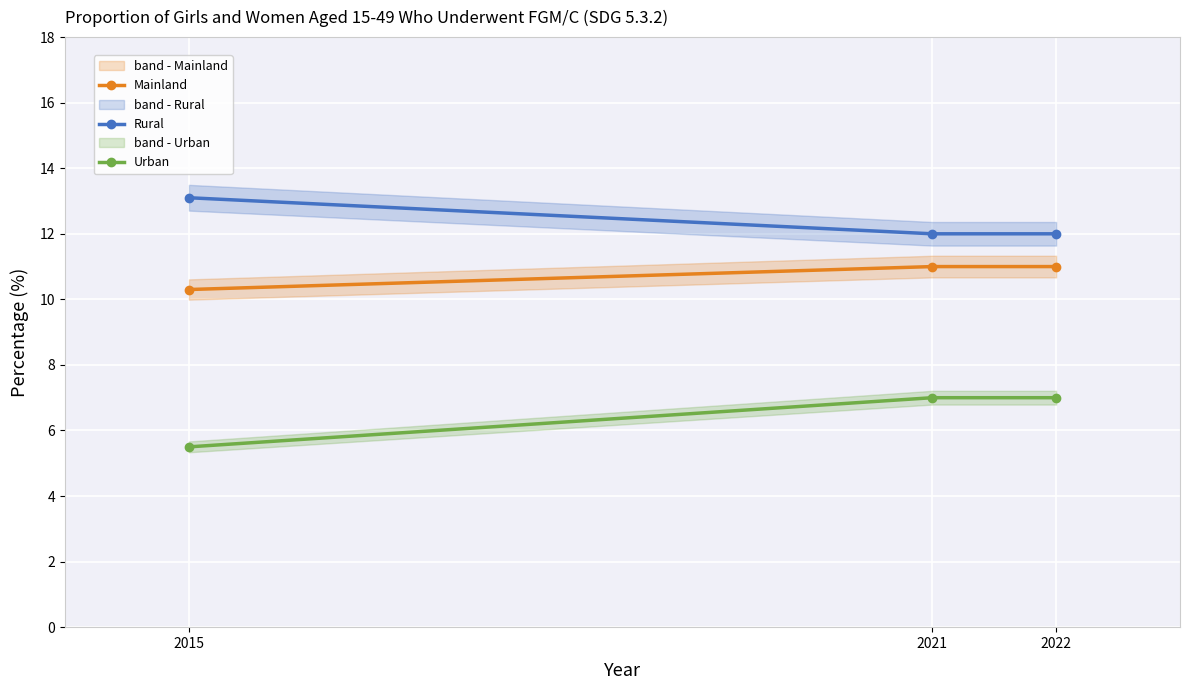

At which label is Urban closest to 6?

2015